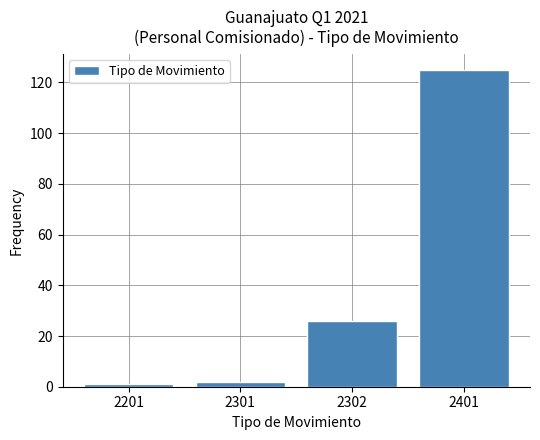

Reading left to right, list all the values displayed in this chart.

2201=1	2301=2	2302=26	2401=125